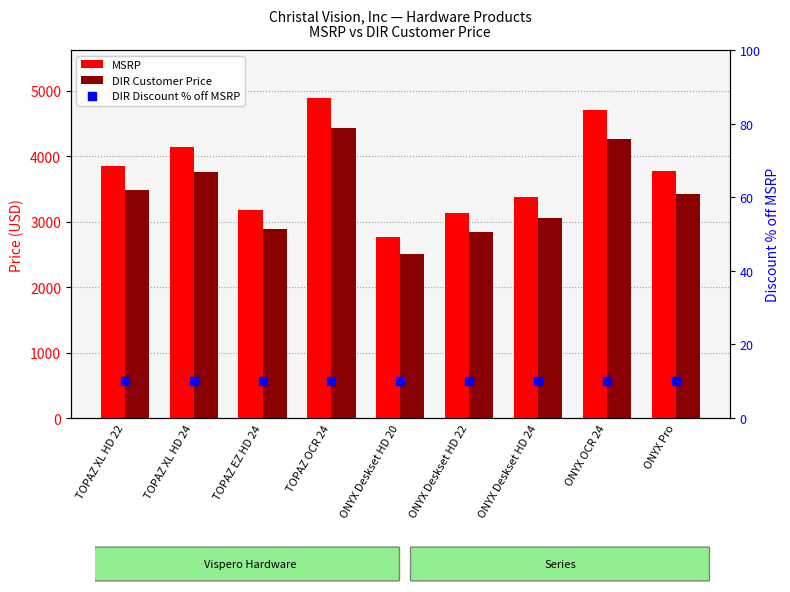

At which category is the sum across all series the highest?

TOPAZ OCR 24